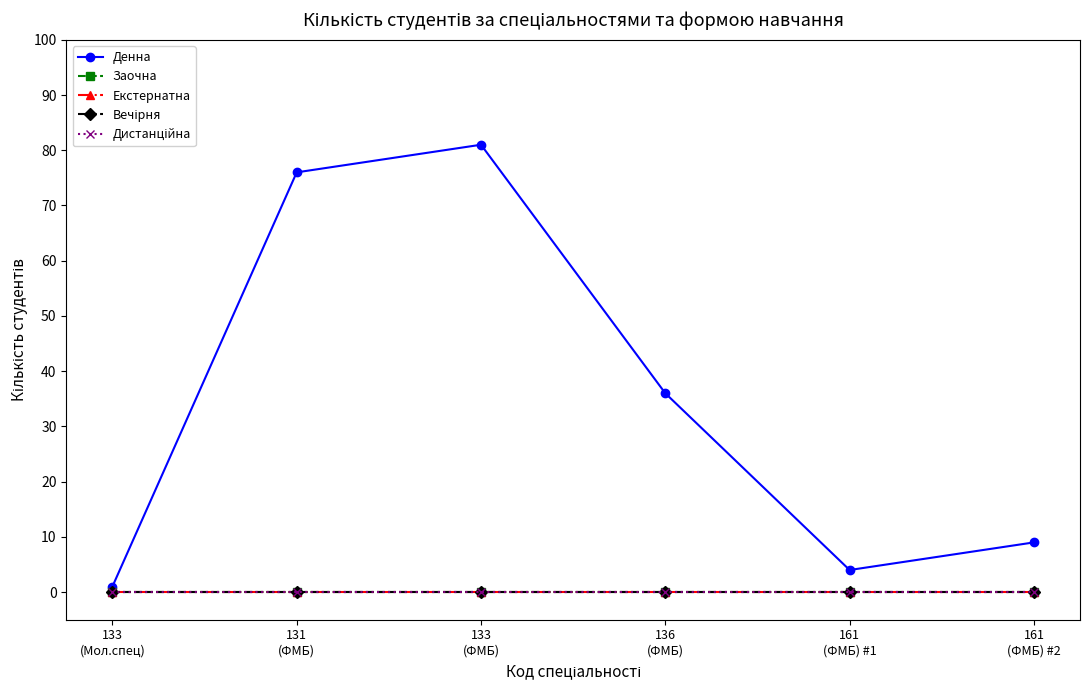

True or false: Екстернатна has more than 0 interior local peaks.

False